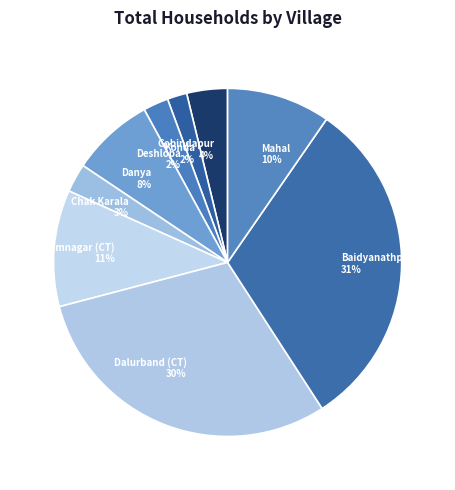

How many slices are in this pie chart?

9